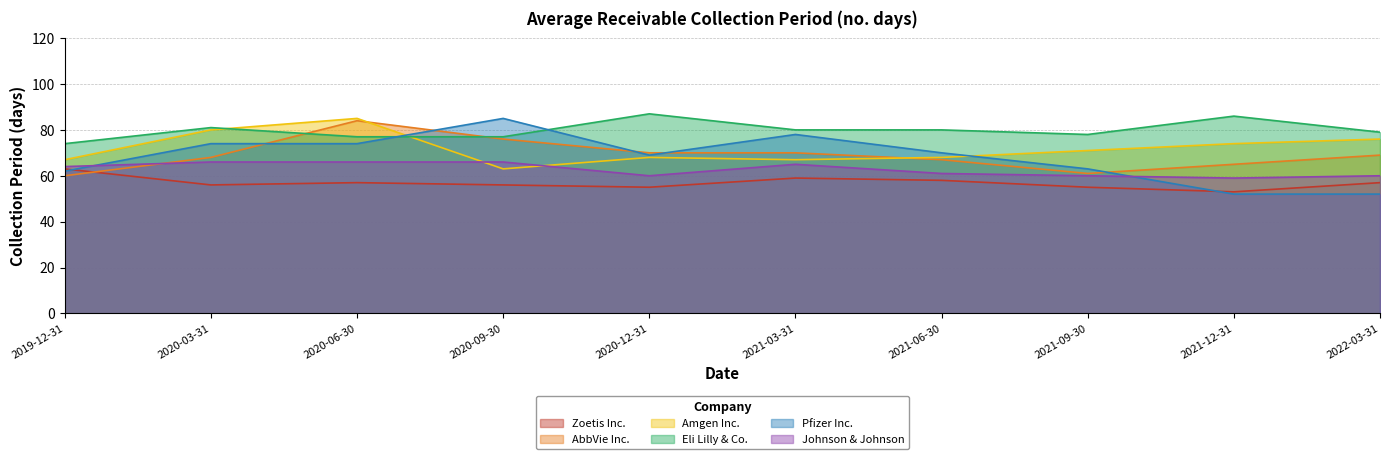

How many interior local valleys does the Johnson & Johnson series have?

2